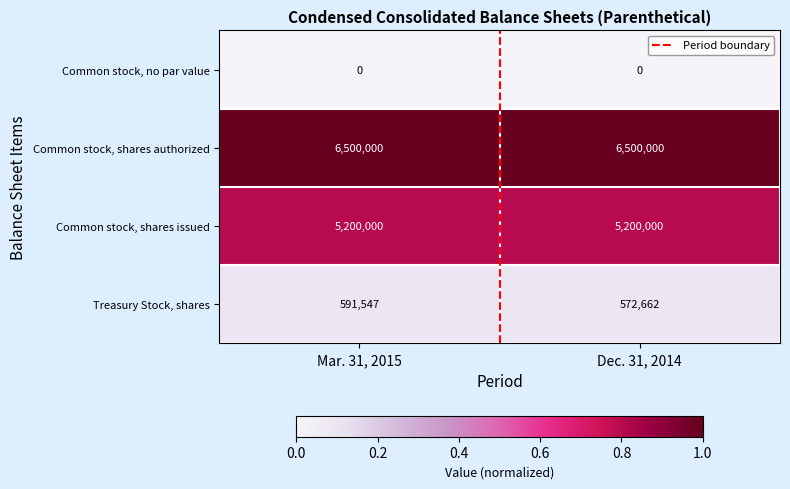

Reading left to right, what are all the values shown in this chart?

Common stock, no par value: Mar. 31, 2015=0	Dec. 31, 2014=0
Common stock, shares authorized: Mar. 31, 2015=6500000	Dec. 31, 2014=6500000
Common stock, shares issued: Mar. 31, 2015=5200000	Dec. 31, 2014=5200000
Treasury Stock, shares: Mar. 31, 2015=591547	Dec. 31, 2014=572662